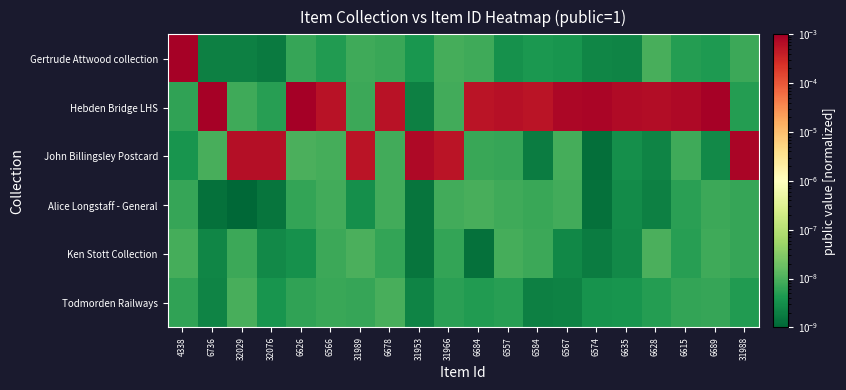

Count the number of categories in the chart.

20